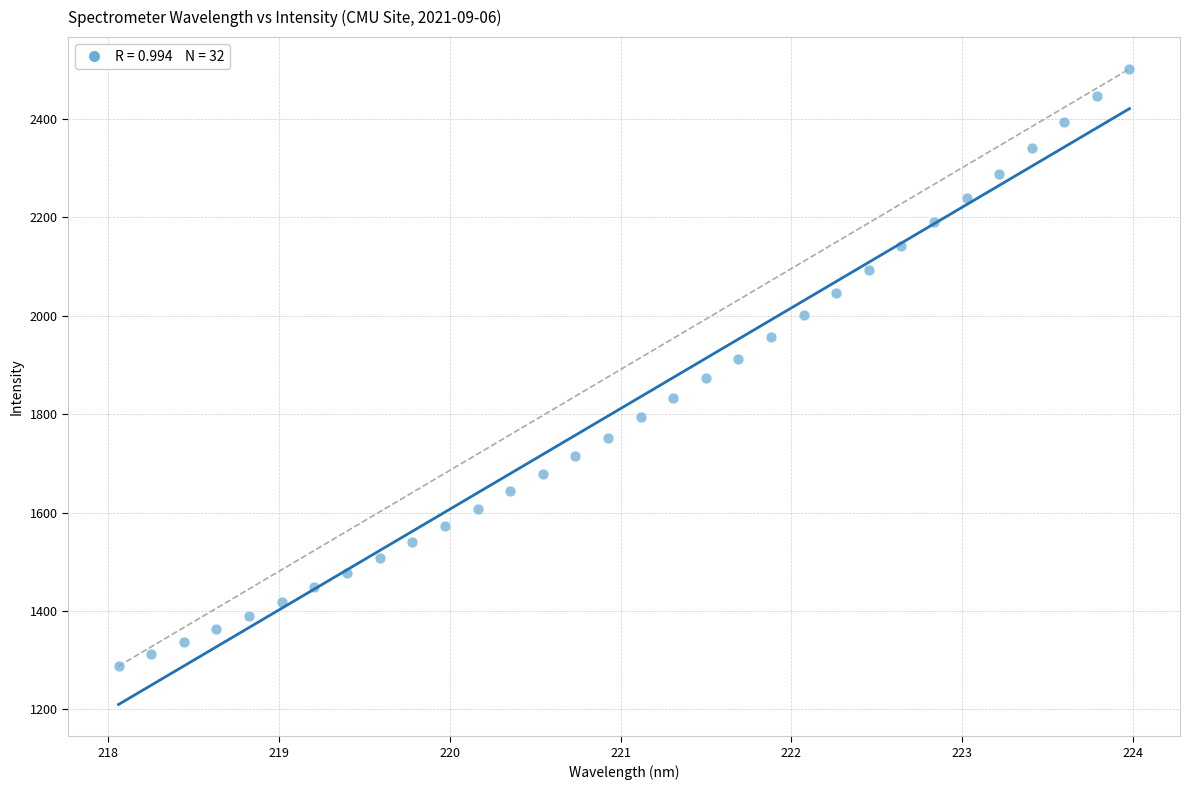

What is the range of Y values (max minus min)?

1214.1